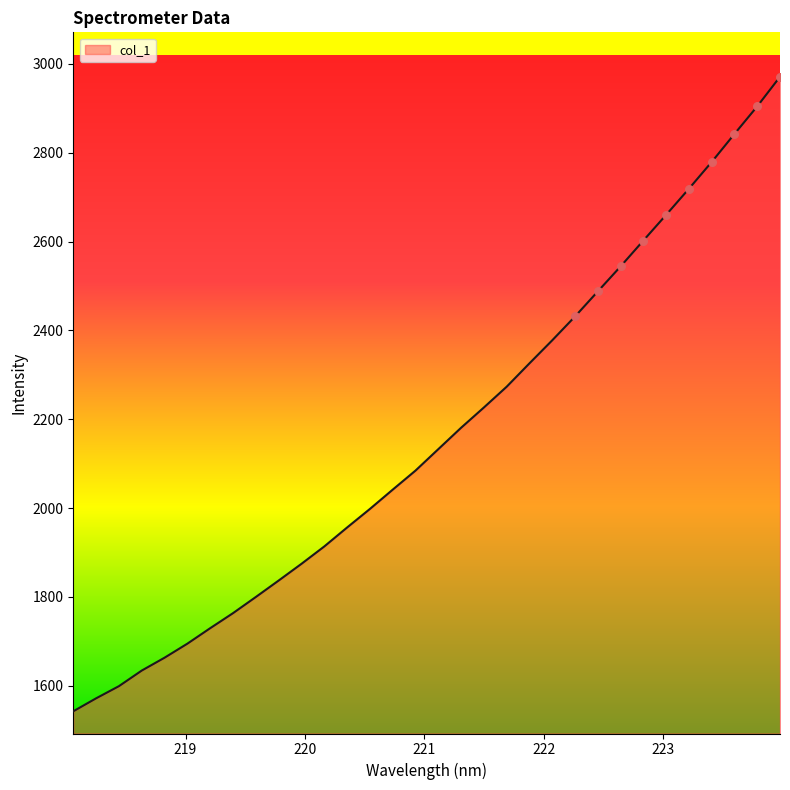

What is the maximum value shown in the chart?

2971.0